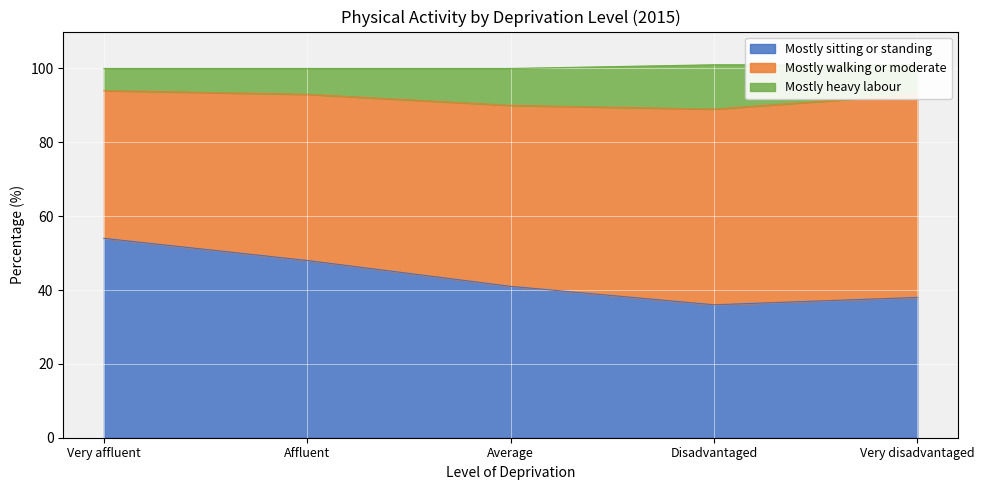

At which label is Mostly sitting or standing closest to 45?

Affluent